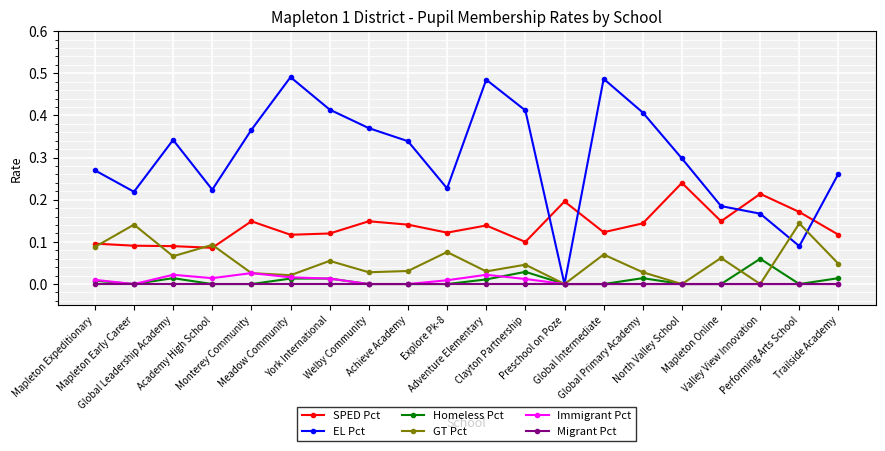

Which series ends up on top after the final intersection of SPED Pct and EL Pct?

EL Pct